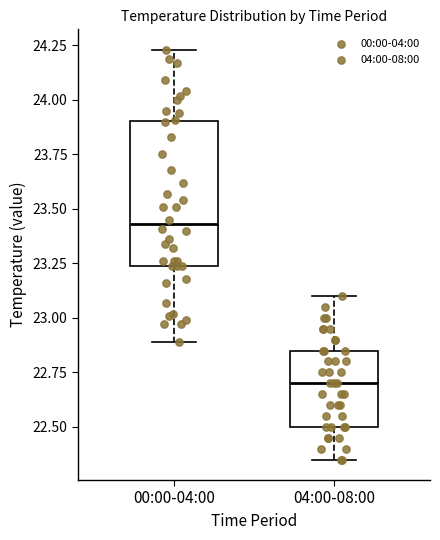

Reading left to right, read every box against the y-axis: the position of its median line, the range the box covers, and the ends of its whiskers. The values are not printed on the chart, so give them approximately, as read against the axis.

00:00-04:00: median 23.45, box 23.25 to 23.90, whiskers 22.90 to 24.25
04:00-08:00: median 22.70, box 22.50 to 22.85, whiskers 22.35 to 23.10